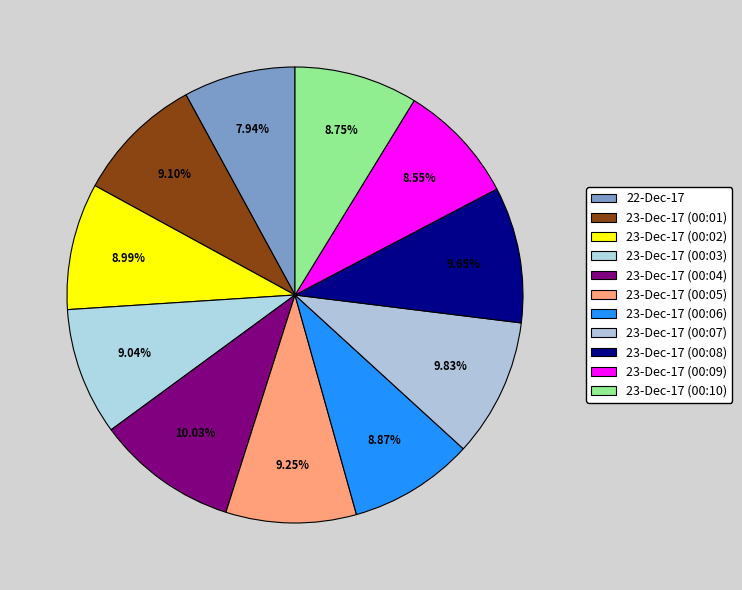

What percentage is the 23-Dec-17 (00:09) slice, to the nearest percent?

9%